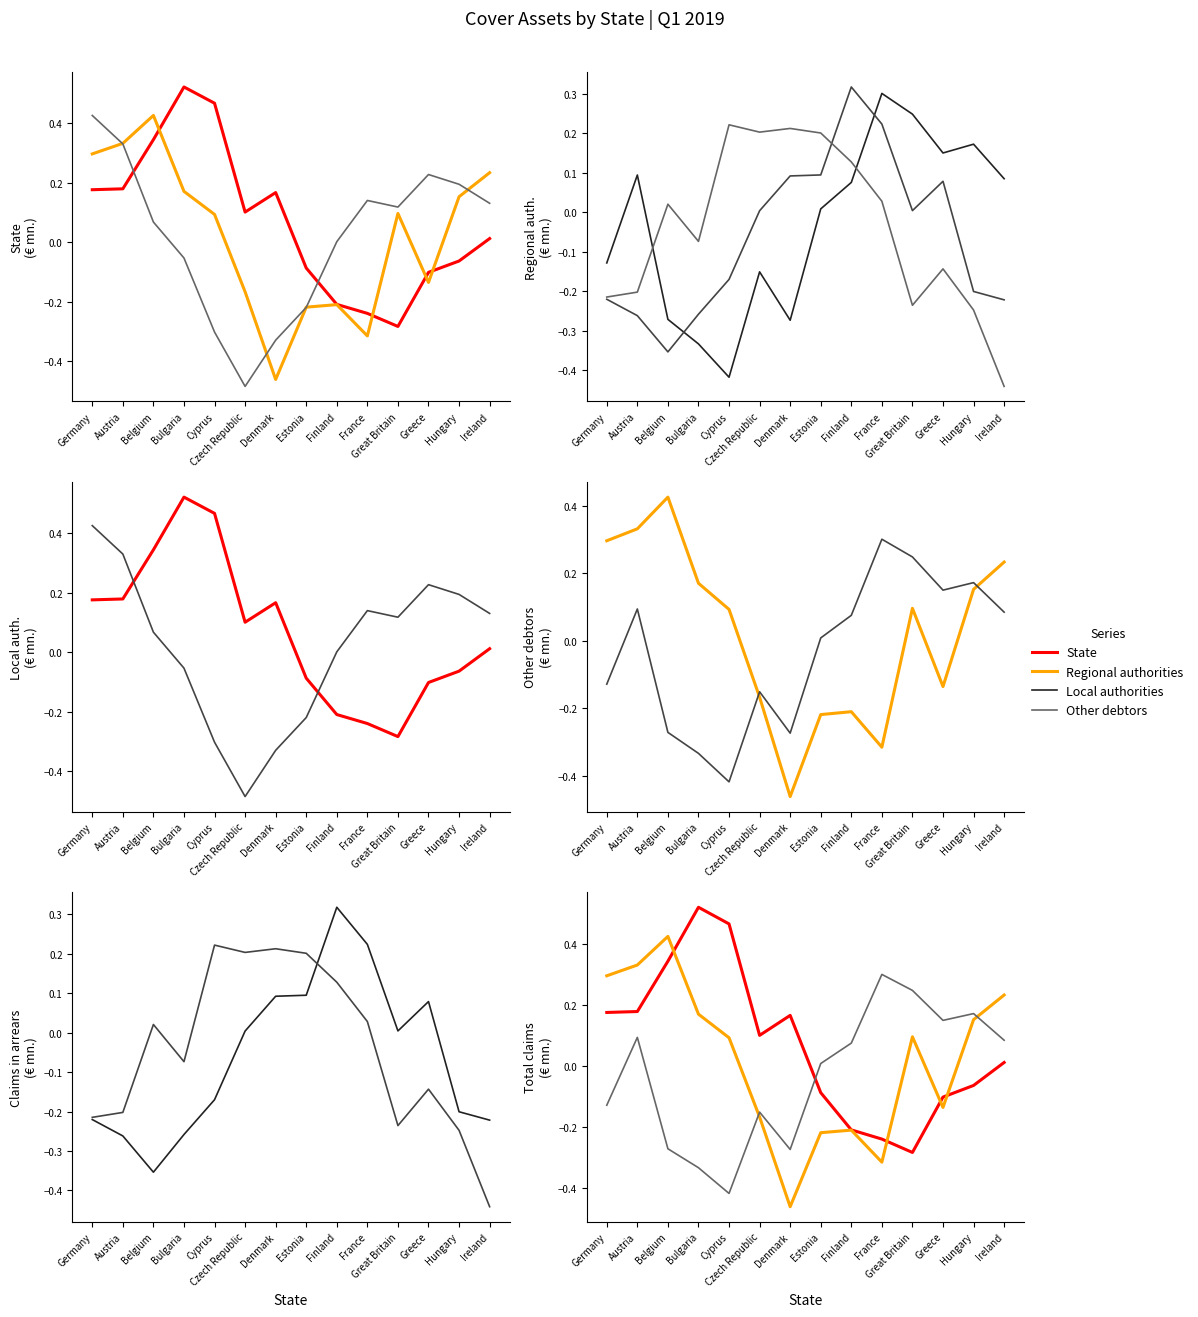

What is the label of the 2nd point from the left?

Austria